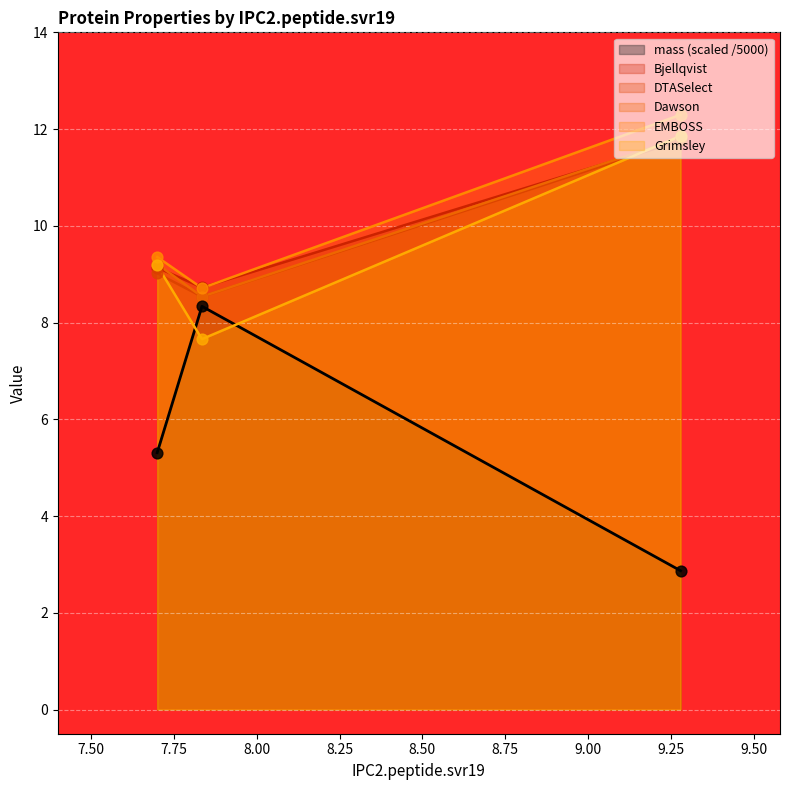

Which series has the largest total across all categories?

EMBOSS